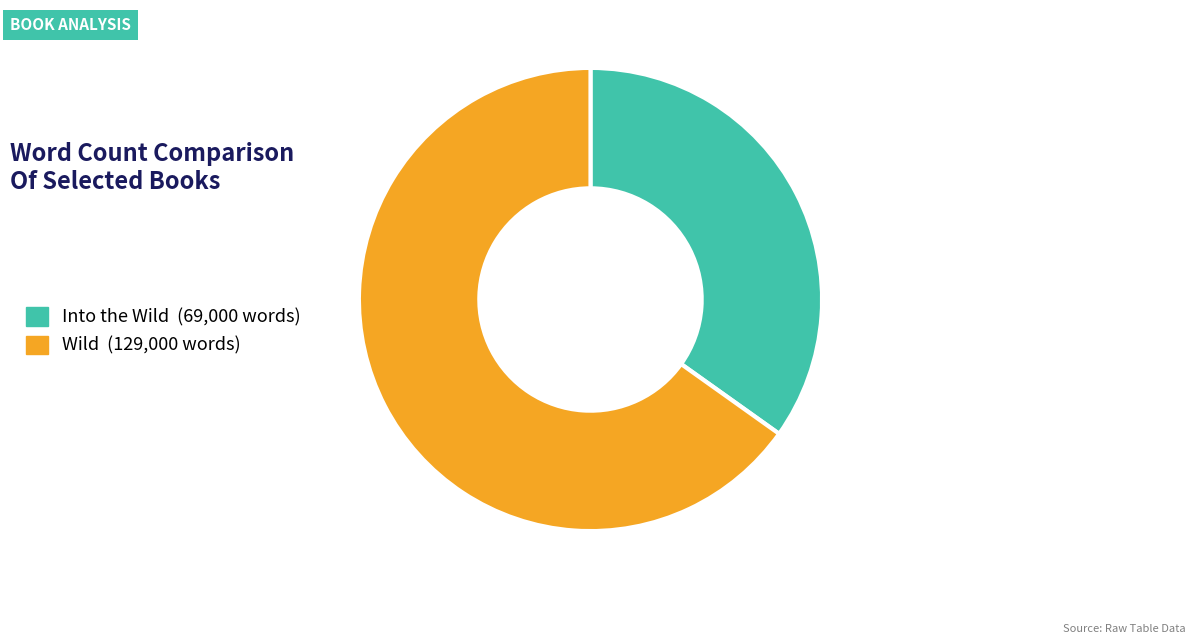

How many segments does this pie chart have?

2